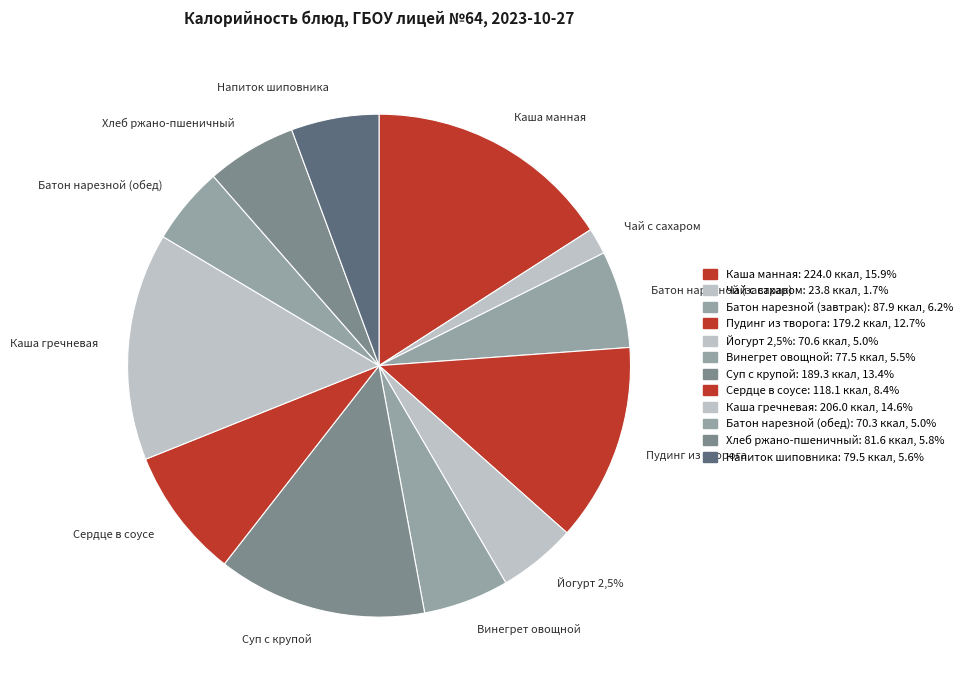

What is the smallest slice in the pie chart?

Чай с сахаром